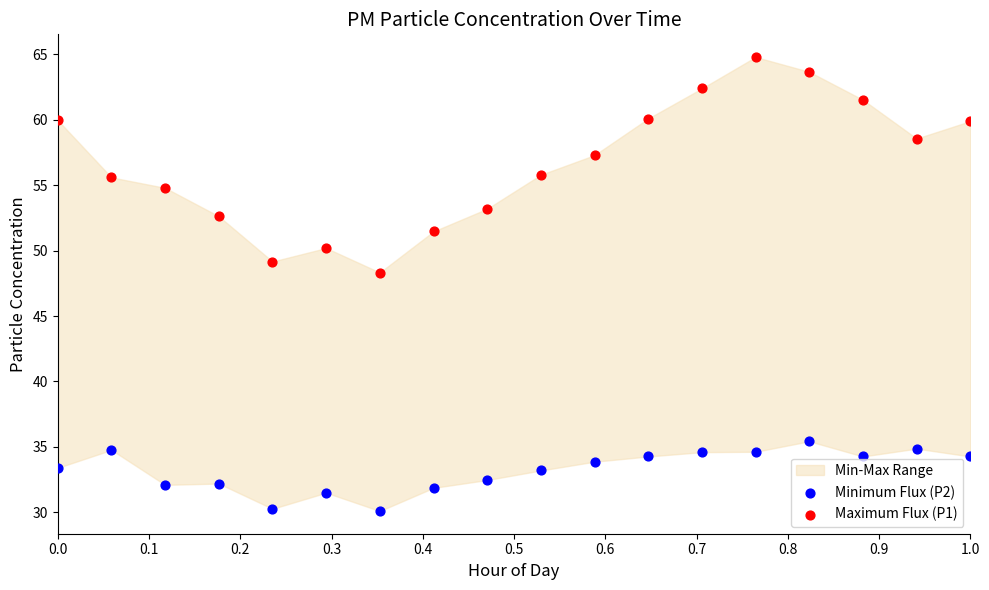

Which series has the largest Y range (max minus min)?

Maximum Flux (P1)